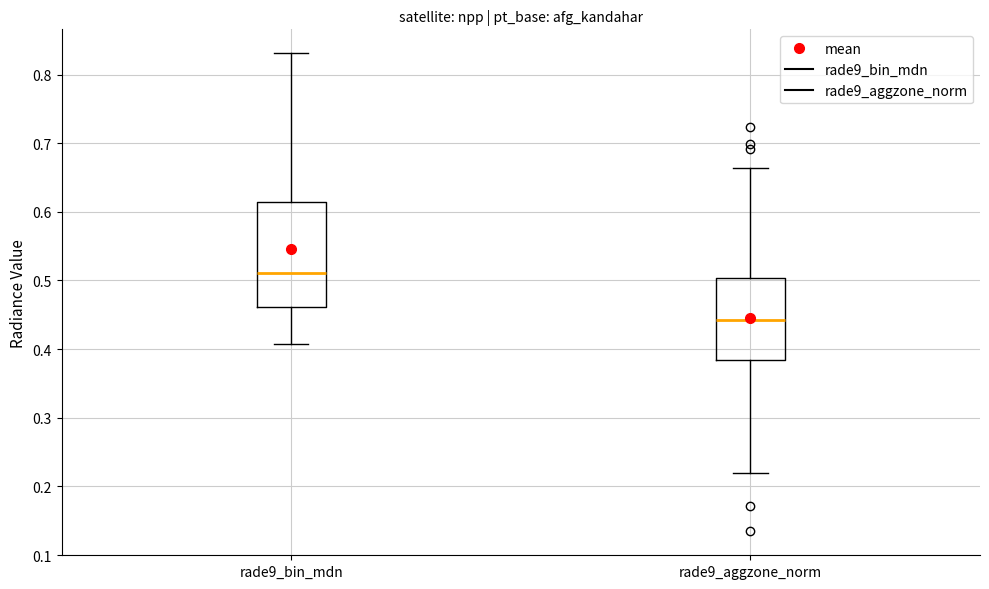

Comparing the boxes themselves (not the whiskers), which one is the tallest?

rade9_bin_mdn